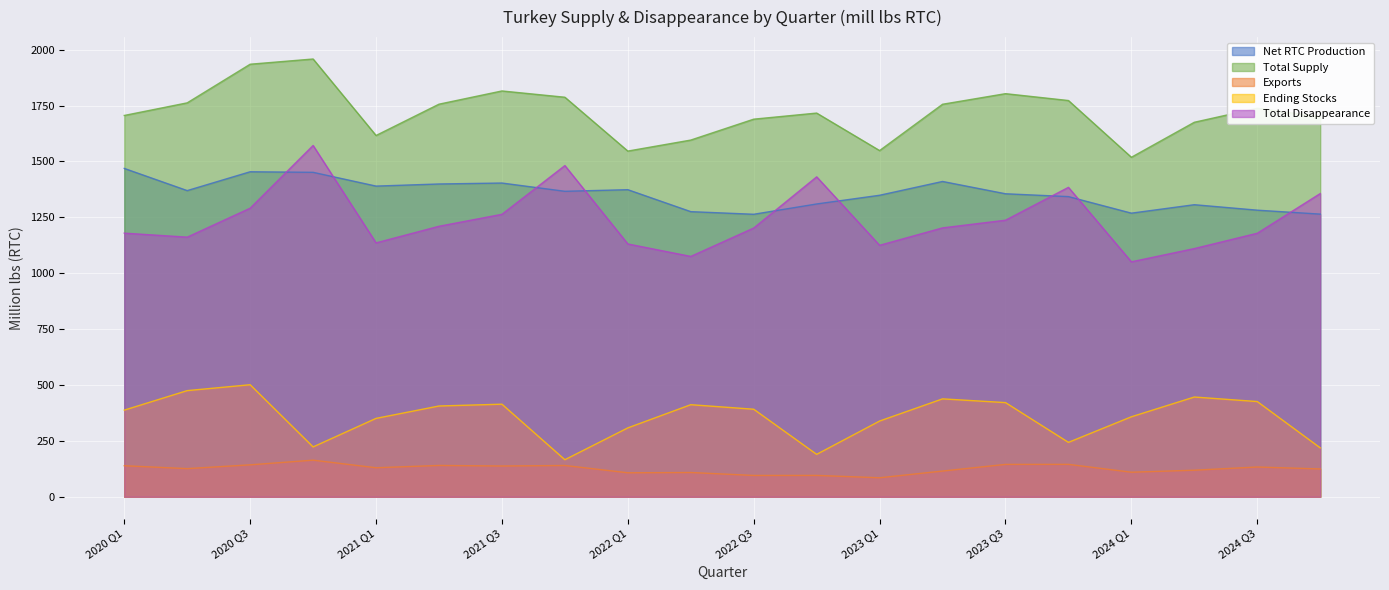

How many lines are shown in the chart?

5